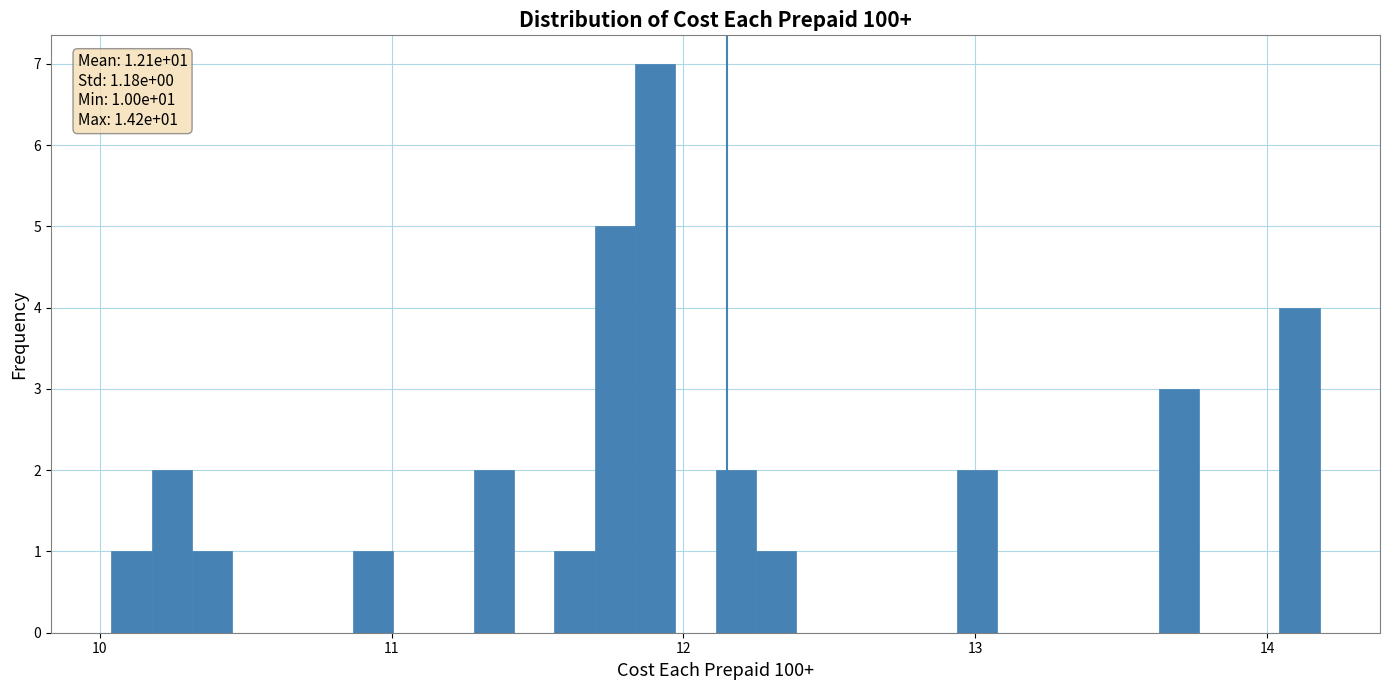

Around what value on the x-axis is the tallest bar? Give the approximate position of its centre, as read against the axis.

11.9